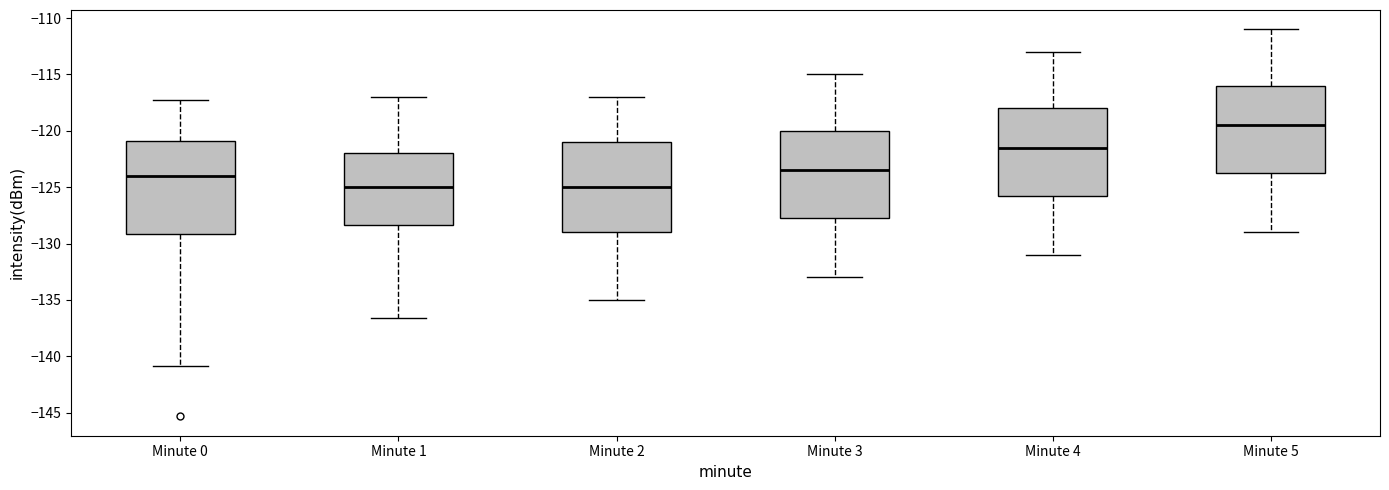

Reading left to right, transcribe this box plot: for each box, give where its median line is, the range the box spans, and where its two whiskers end, as read against the y-axis. The values are not printed on the chart, so give them approximately, as read against the axis.

Minute 0: median -124.0, box -129.0 to -121.0, whiskers -141.0 to -117.5
Minute 1: median -125.0, box -128.5 to -122.0, whiskers -136.5 to -117.0
Minute 2: median -125.0, box -129.0 to -121.0, whiskers -135.0 to -117.0
Minute 3: median -123.5, box -127.5 to -120.0, whiskers -133.0 to -115.0
Minute 4: median -121.5, box -125.5 to -118.0, whiskers -131.0 to -113.0
Minute 5: median -119.5, box -123.5 to -116.0, whiskers -129.0 to -111.0